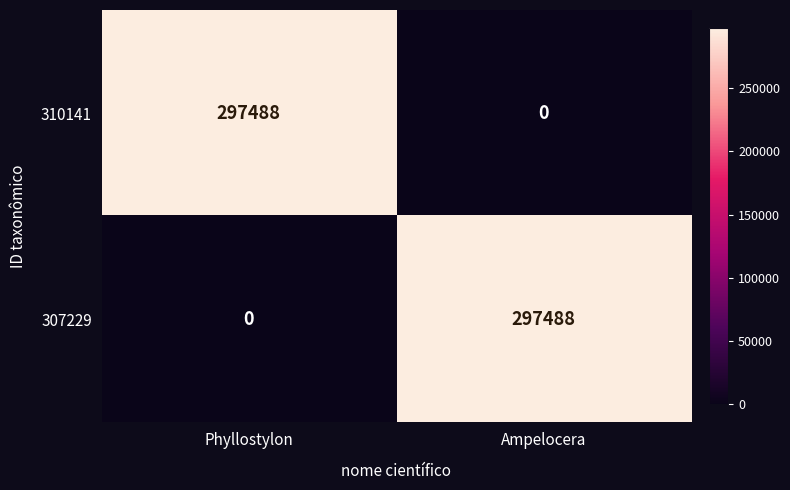

What is the spread (max minus min) of values at Ampelocera?

297488